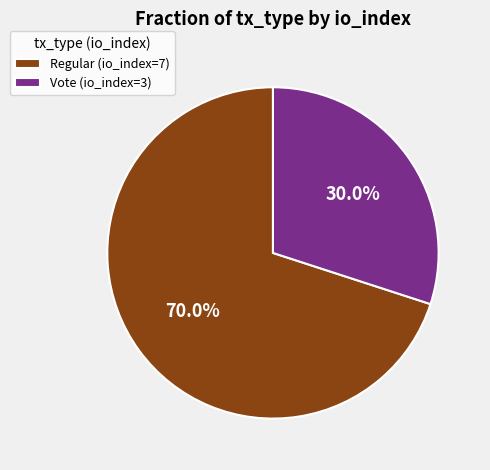

What percentage do Regular (io_index=7) and Vote (io_index=3) together represent?

100.0%